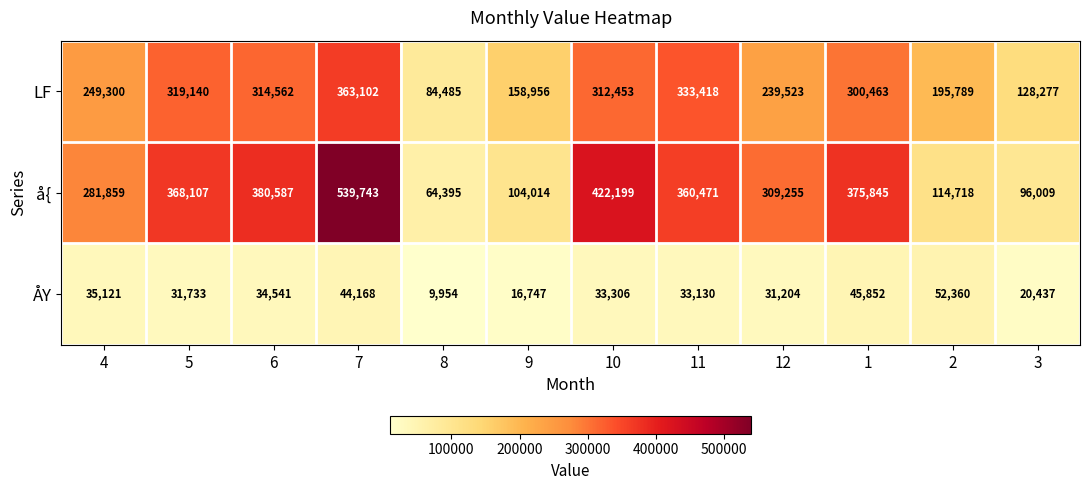

What is the approximate value of å{ at 6, to the nearest 50?

380600